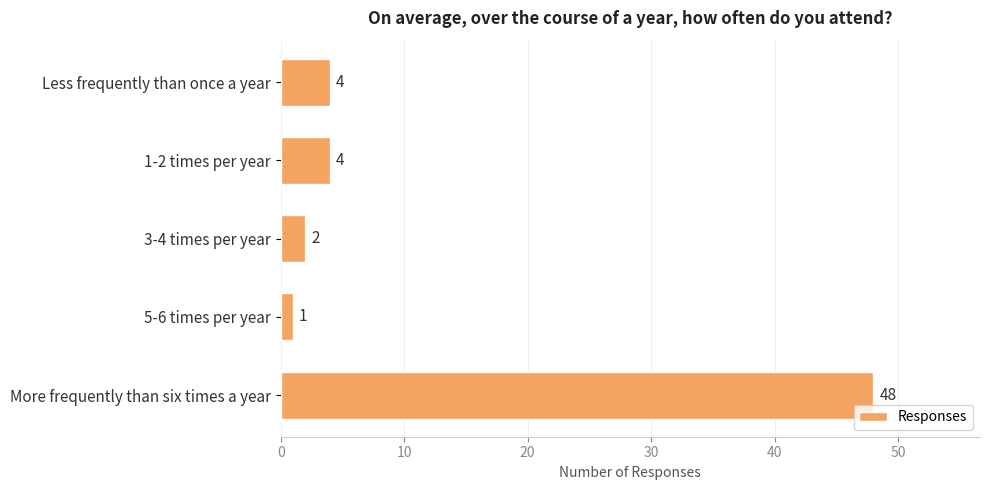

What is the maximum value shown in the chart?

48